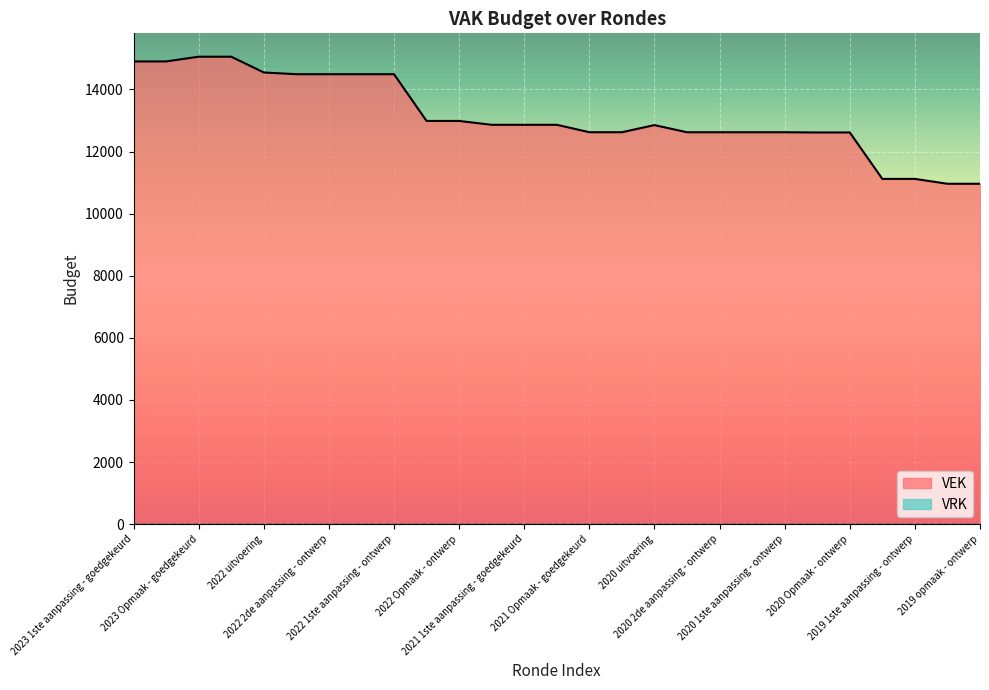

Reading left to right, transcribe all the data shown in this chart.

14903	14903	15055	15055	14547	14491	14491	14491	14491	12986	12986	12862	12862	12862	12623	12623	12852	12622	12622	12622	12622	12615	12615	11120	11120	10963	10963